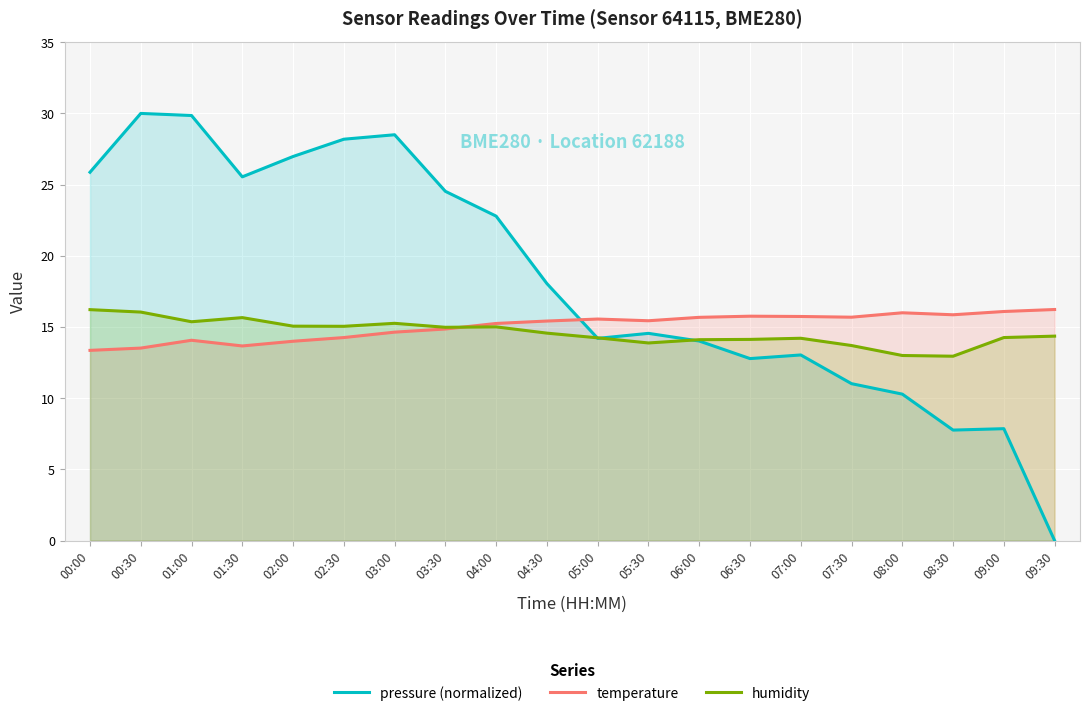

What position from the left is 00:00?

1